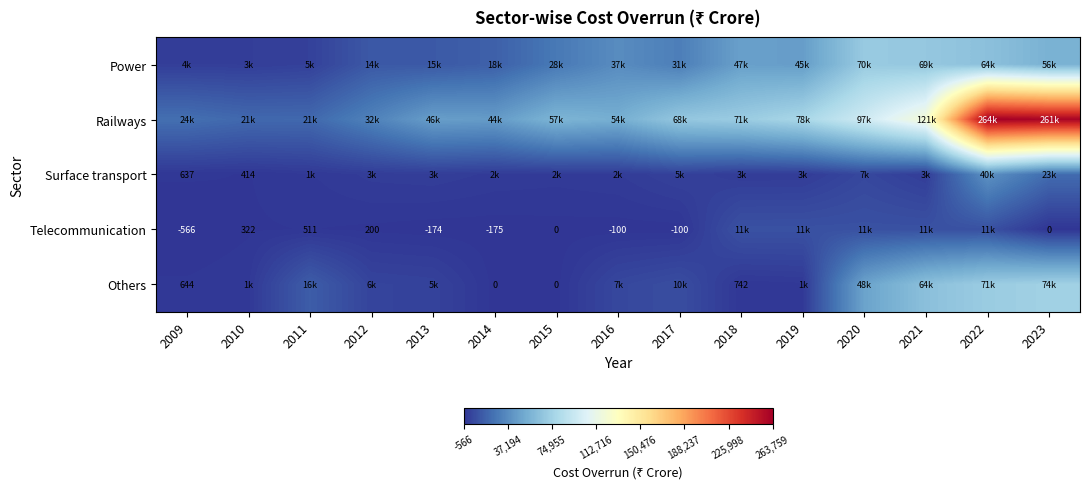

At how many categories does at least one series exceed 169720?

2